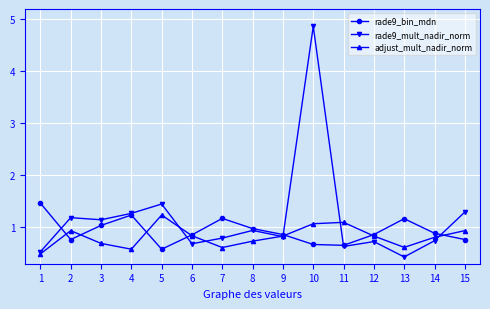

True or false: adjust_mult_nadir_norm has a value of 0.2 at 13.

False